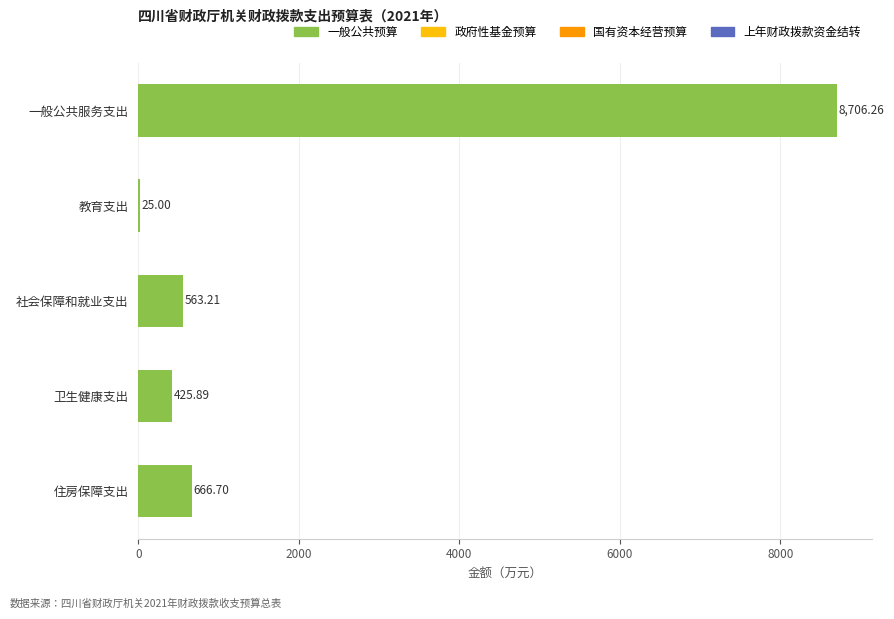

Which category has the highest value across all series?

一般公共服务支出